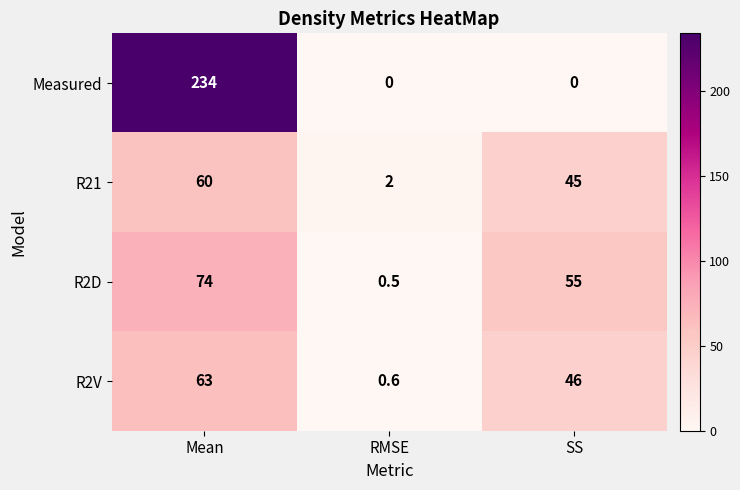

Which series has the largest total across all categories?

Measured